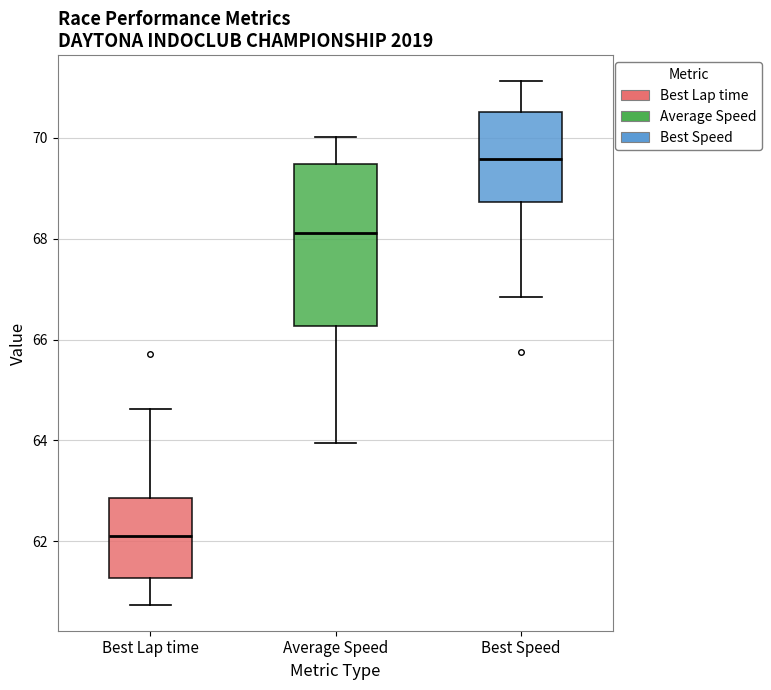

Which box's median line is the highest?

Best Speed